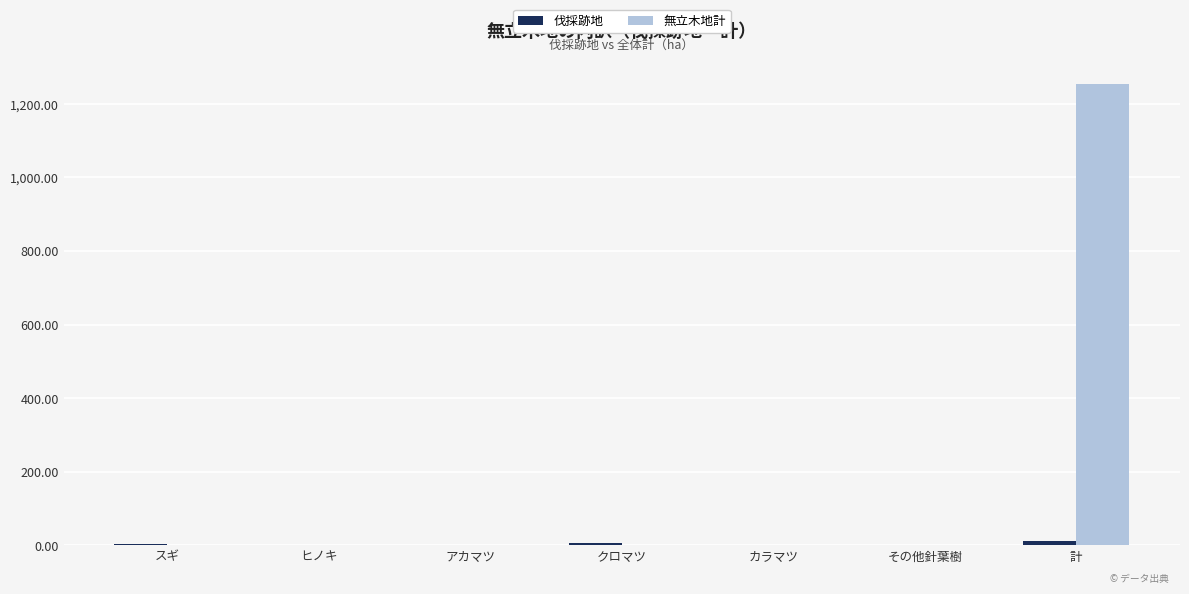

True or false: 無立木地計 has a value of 823.1 at その他針葉樹.

False